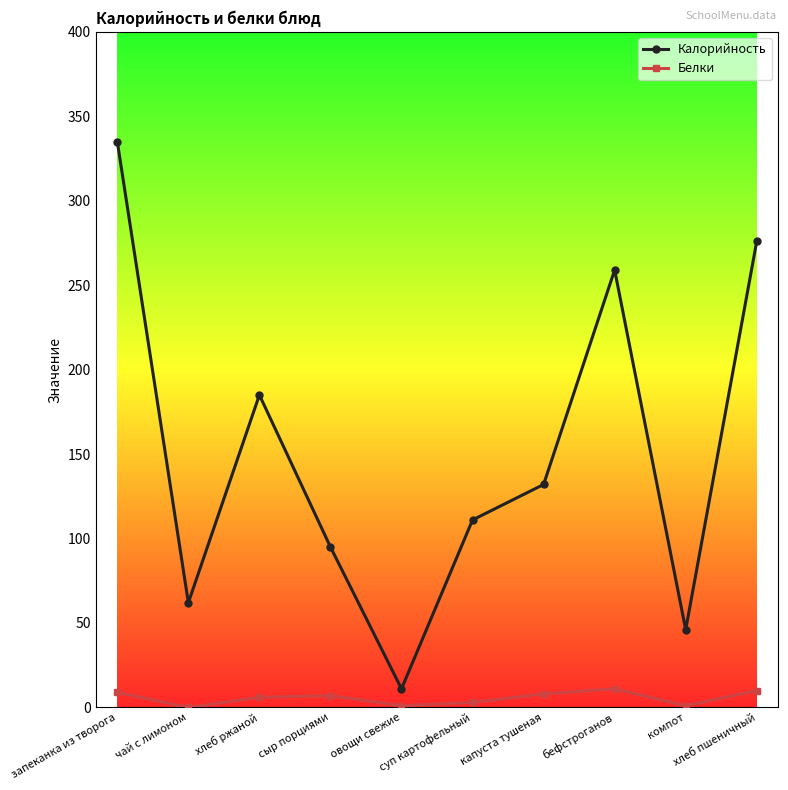

What are all the series names shown in the legend?

Калорийность, Белки